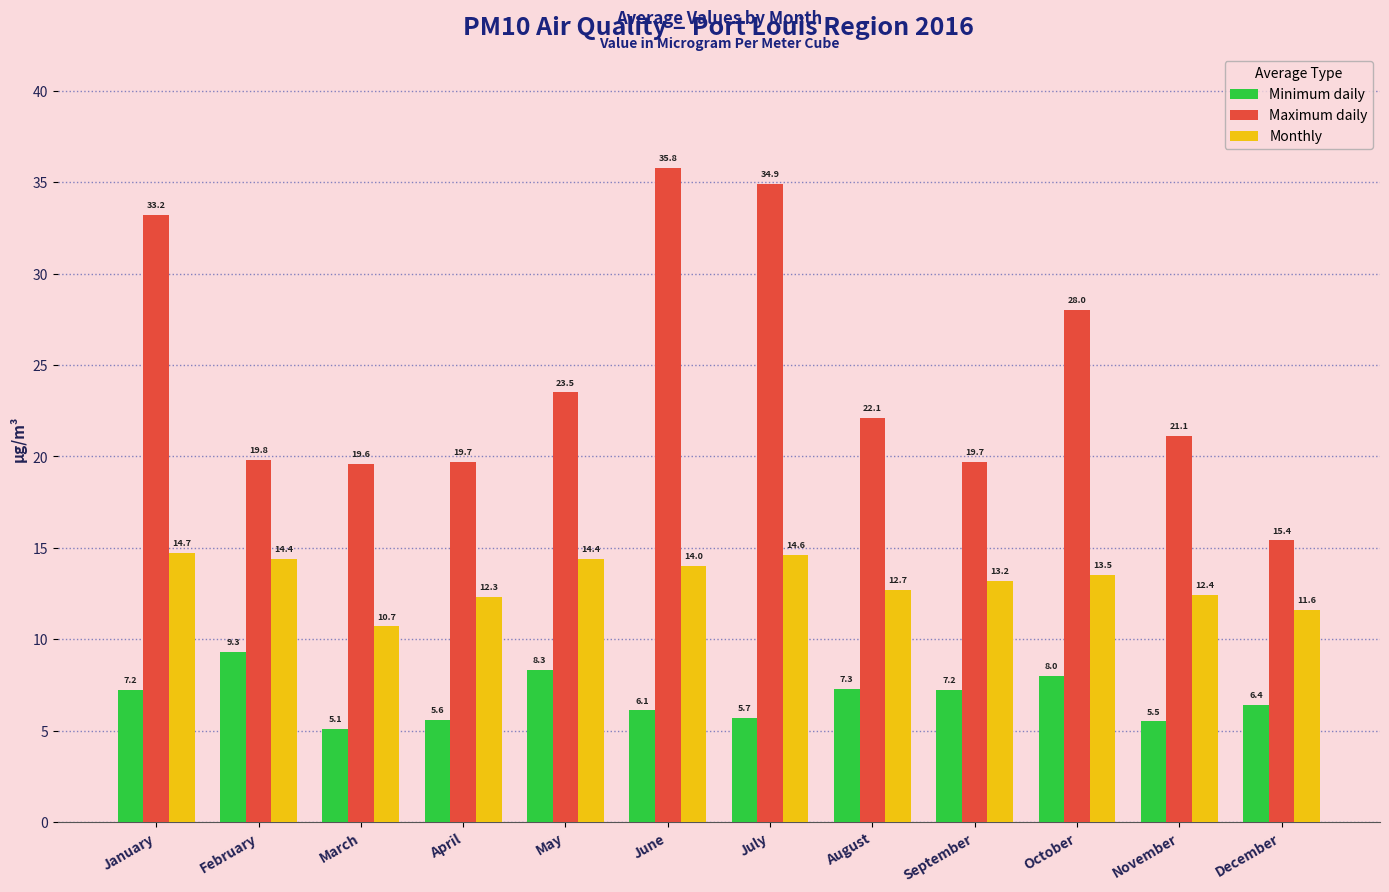

What value does the Monthly series have at November?

12.4